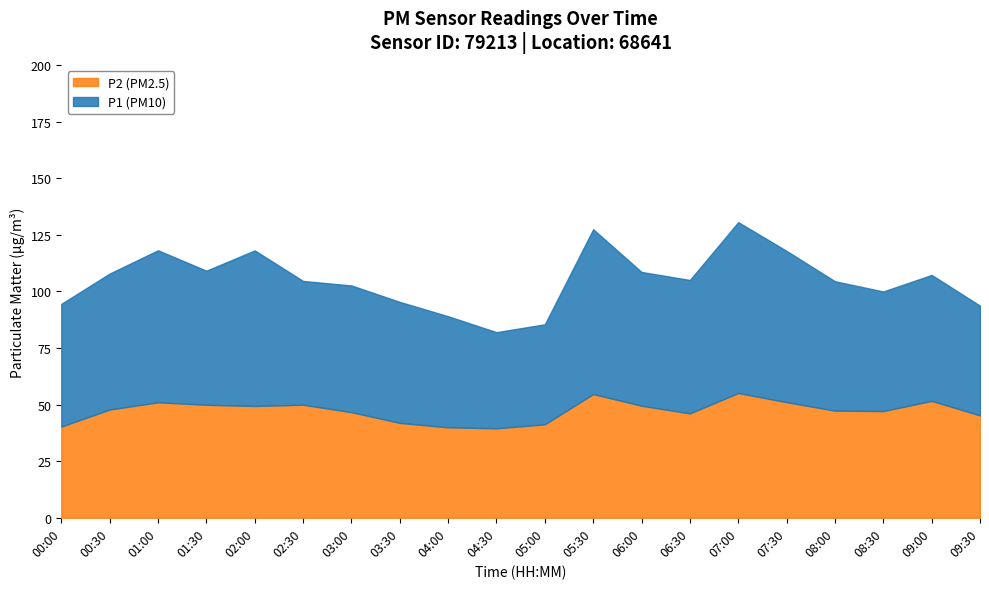

What is the difference between the highest and lowest values at 03:30?

53.5